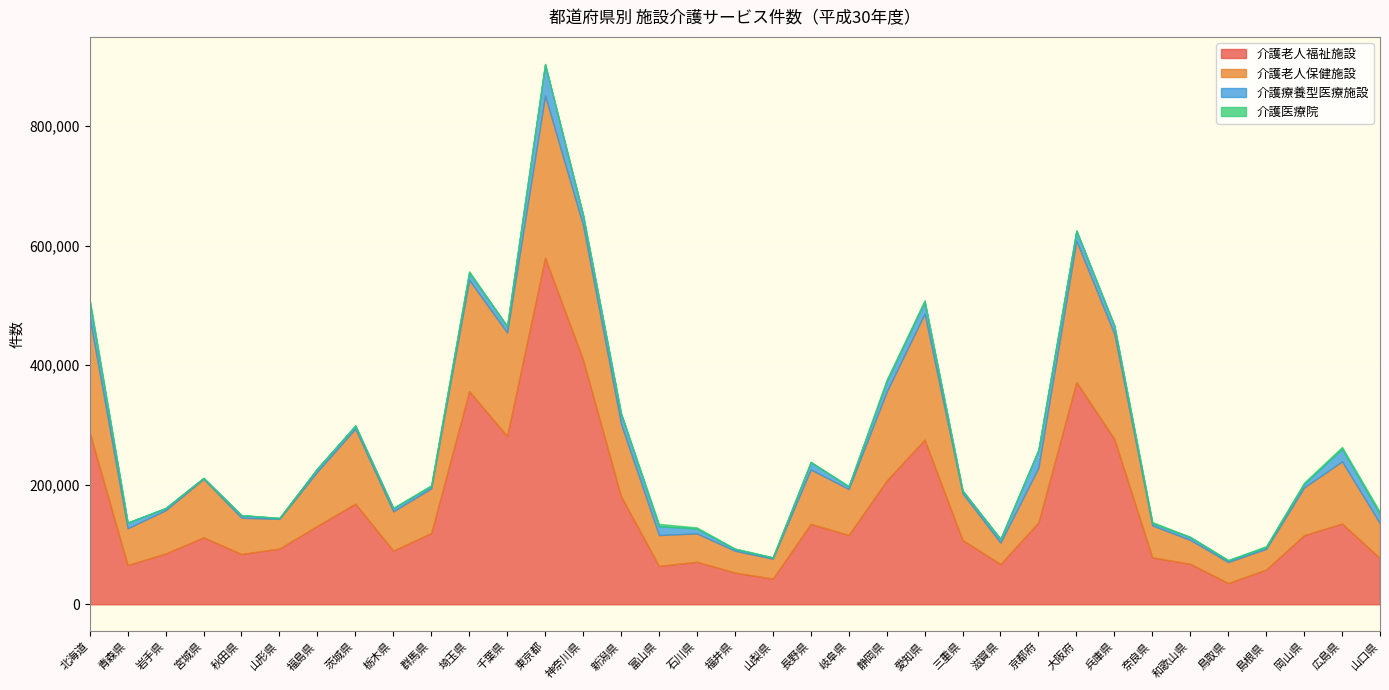

How many series are shown in this chart?

4